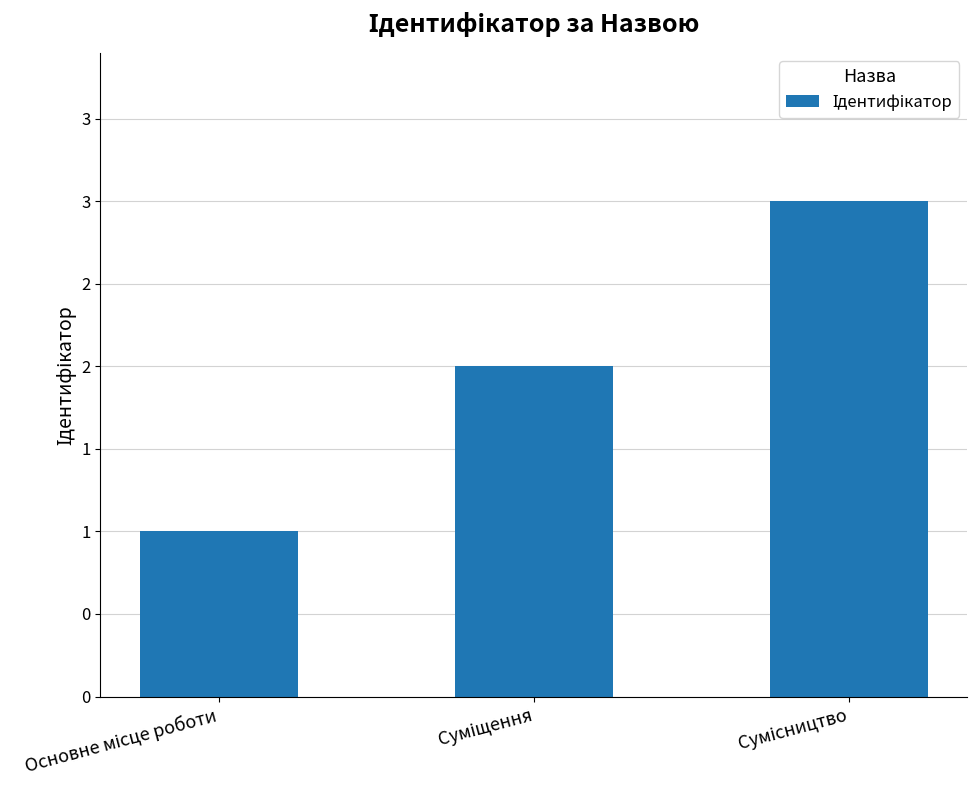

What is the label of the 2nd bar from the right?

Суміщення